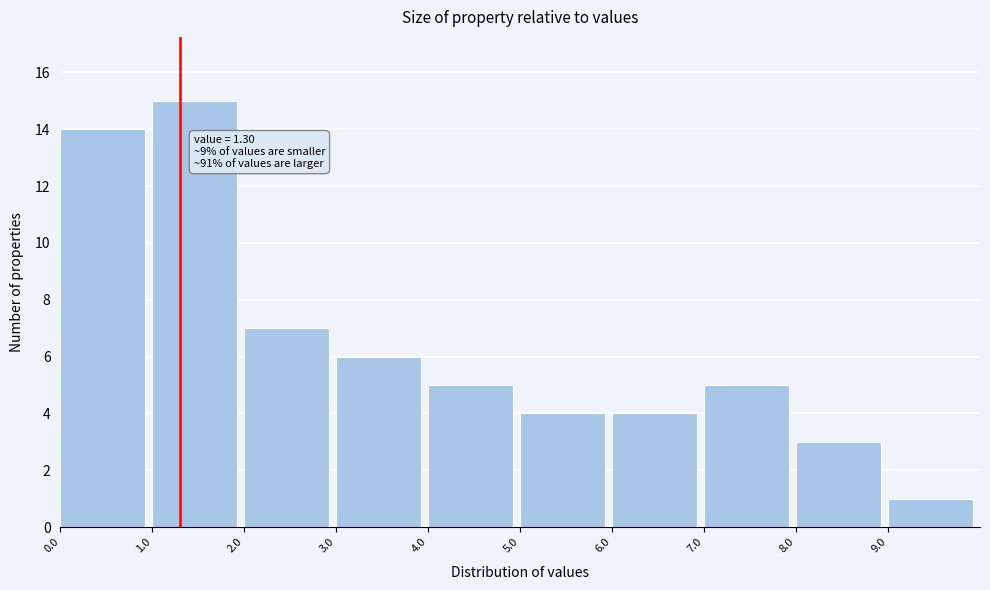

Over which range of the x-axis is the bar tallest?

1 to 2